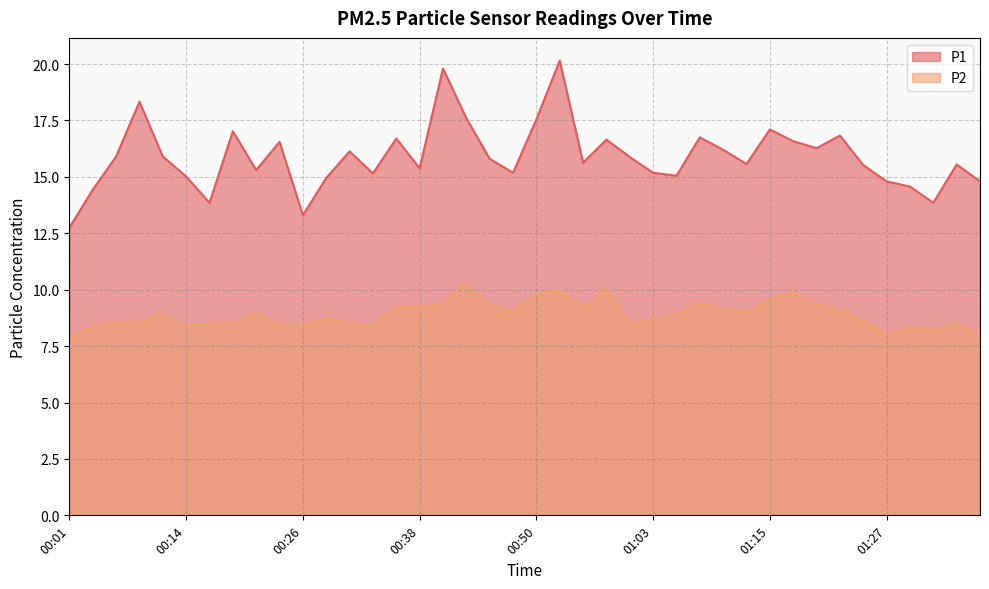

At which category is the sum across all series the highest?

00:53